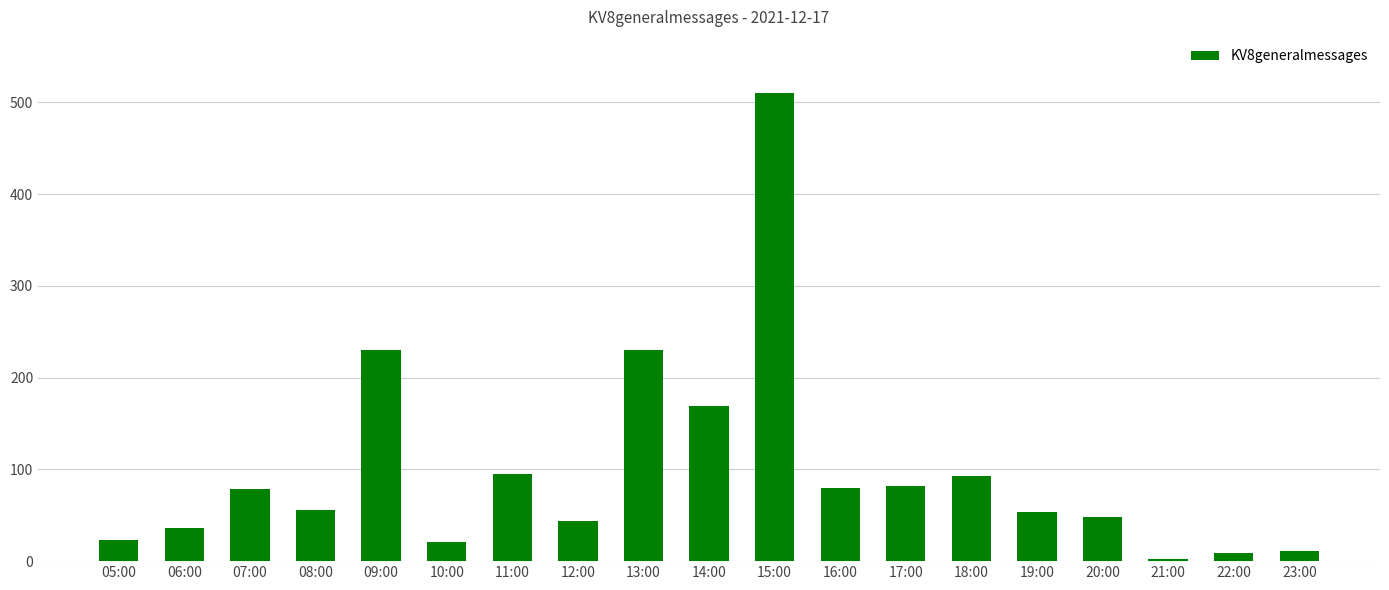

What position from the left is 09:00?

5